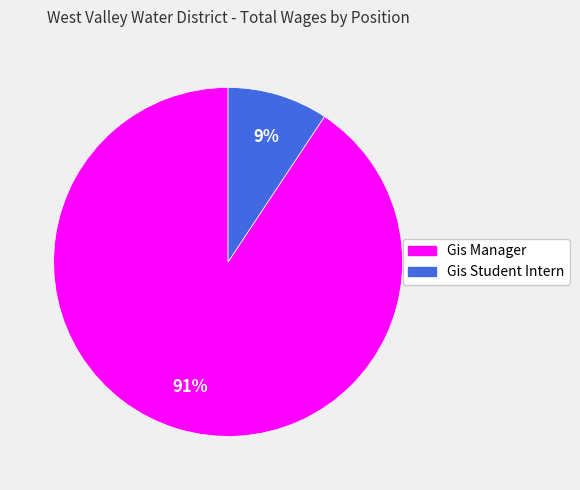

True or false: Gis Student Intern accounts for 9% of the total.

True